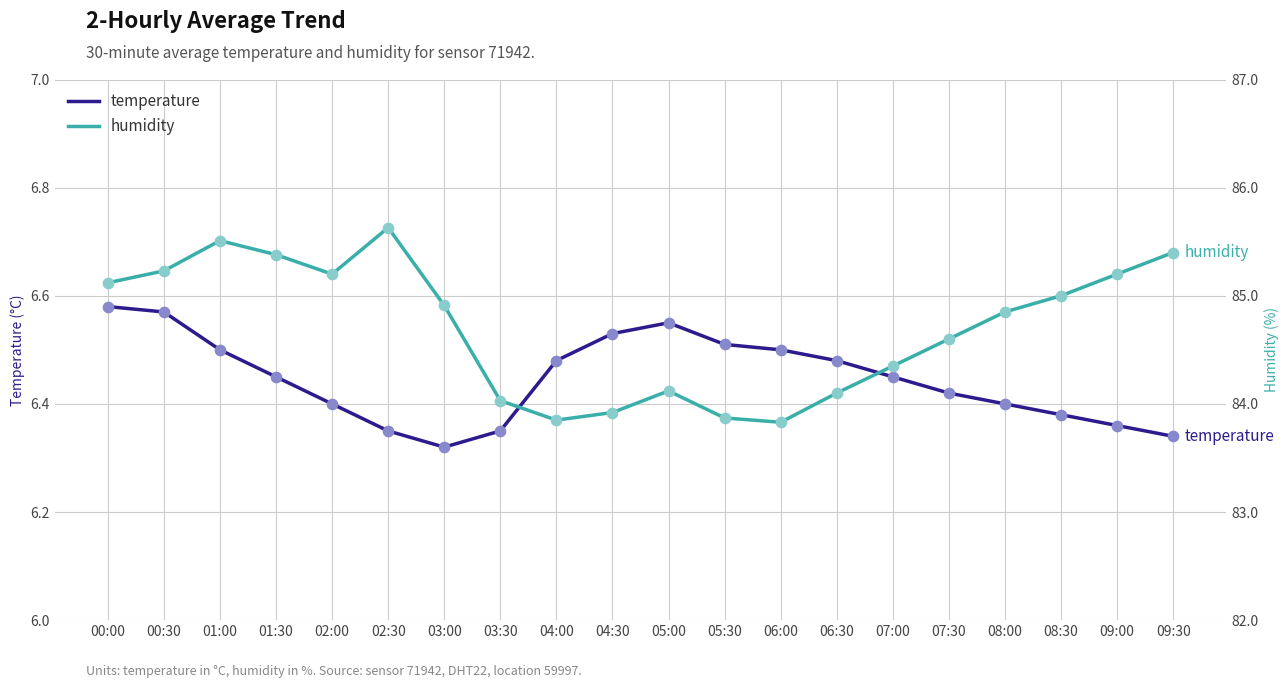

At how many categories does at least one series exceed 48?

20